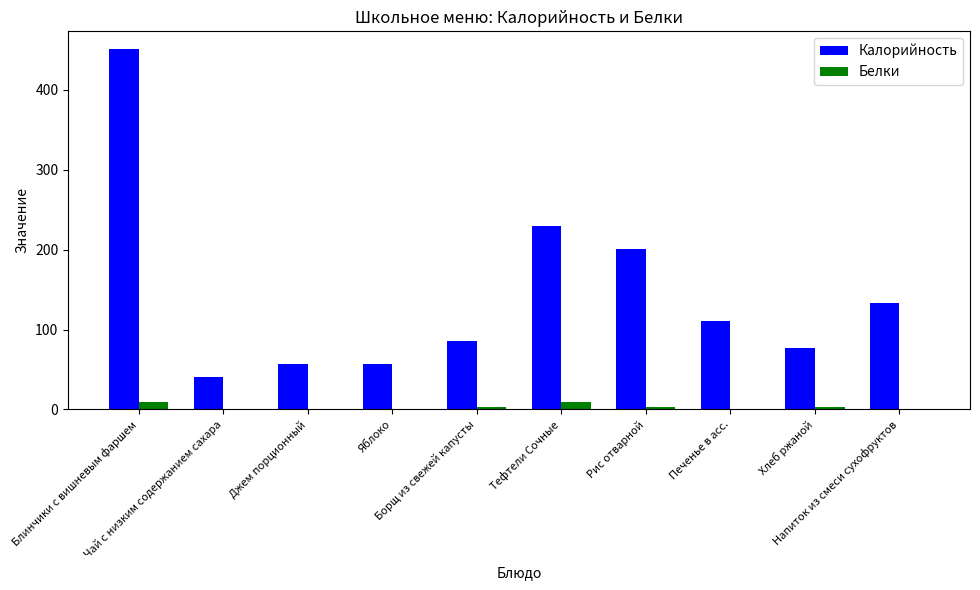

Which series has the largest total across all categories?

Калорийность